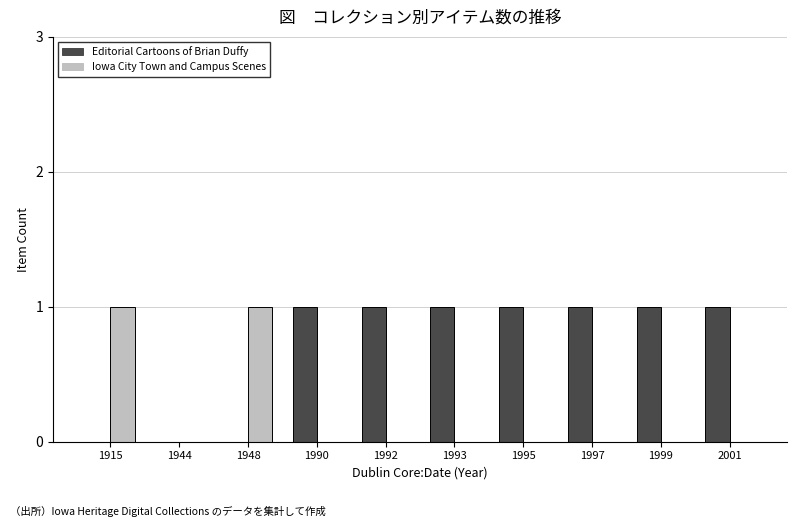

What is the maximum value shown in the chart?

1